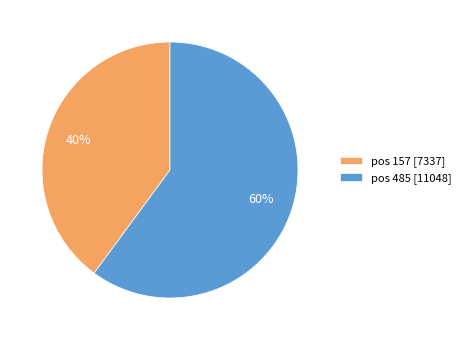

Is the sum of pos 157 [7337] and pos 485 [11048] greater than half?

Yes